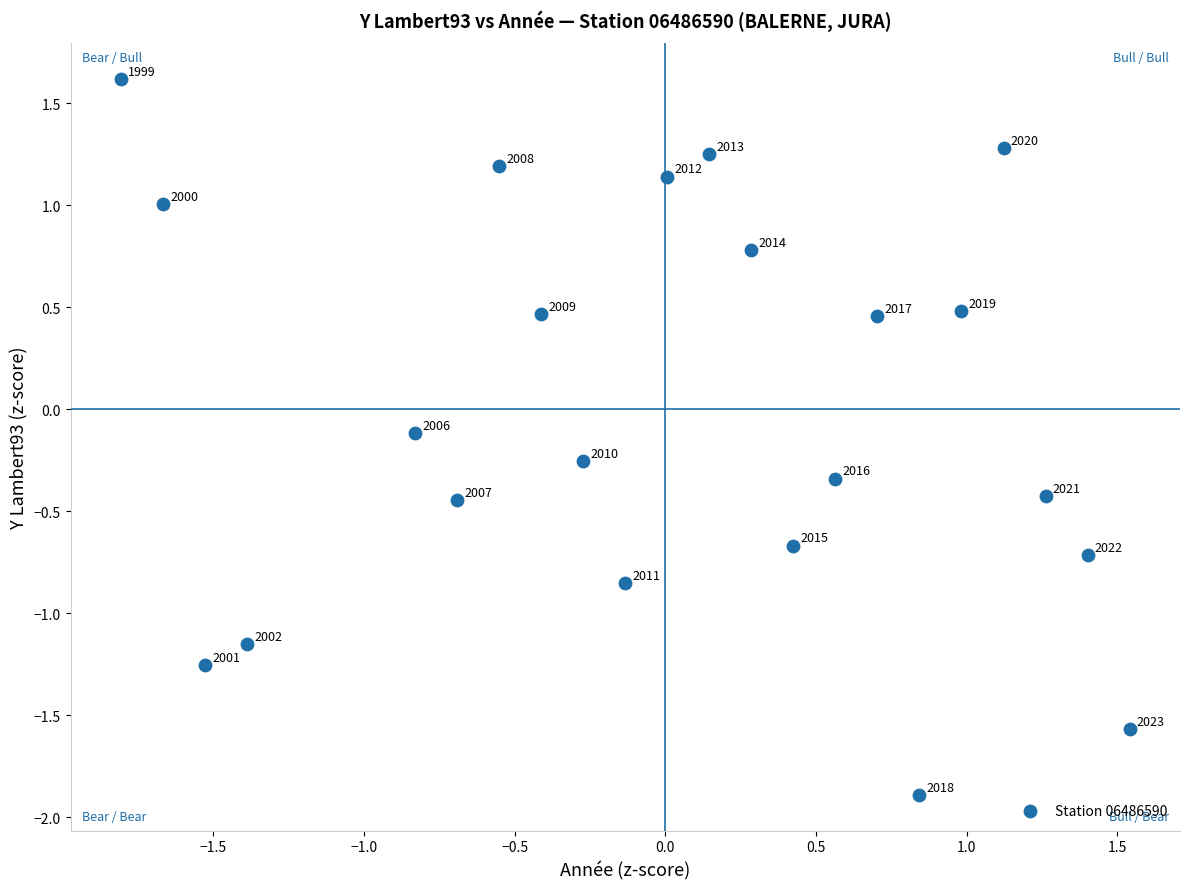

What is the range of X values (max minus min)?

3.3